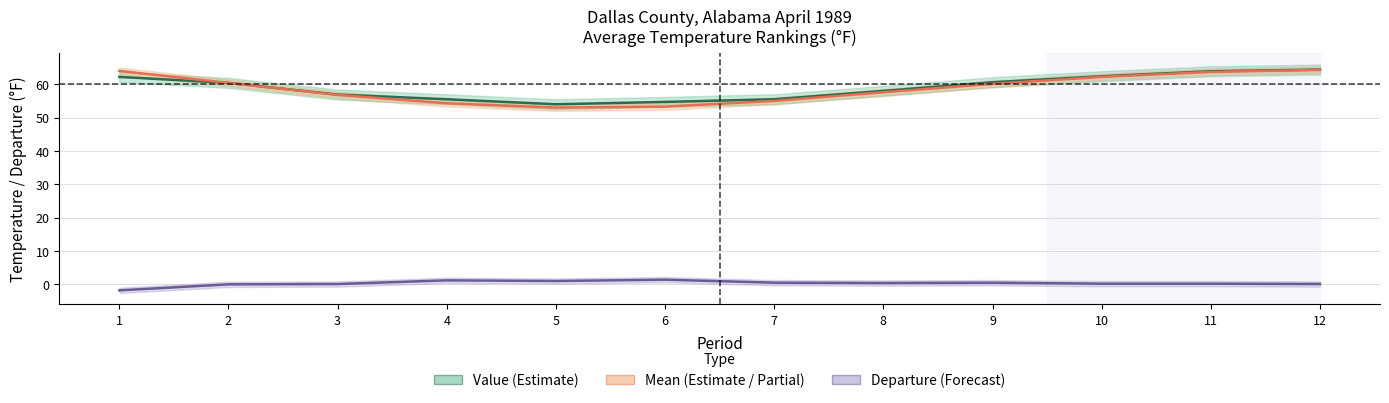

At which category does the chart reach its minimum across all series?

1